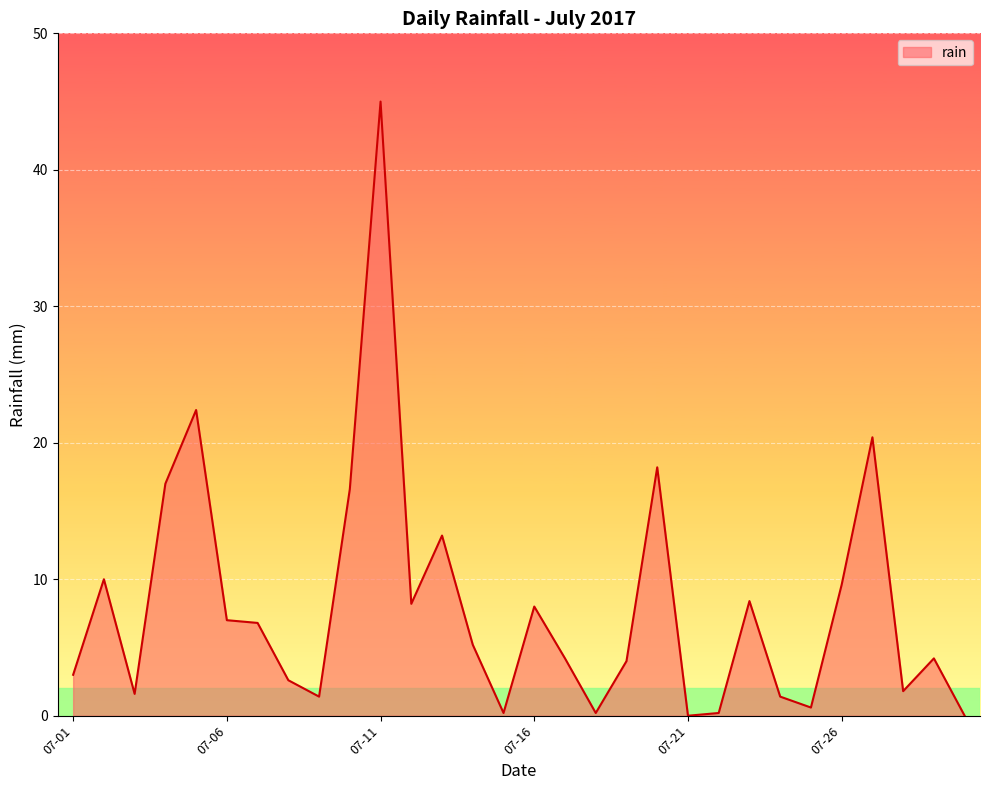

What is the greatest value displayed?

45.0